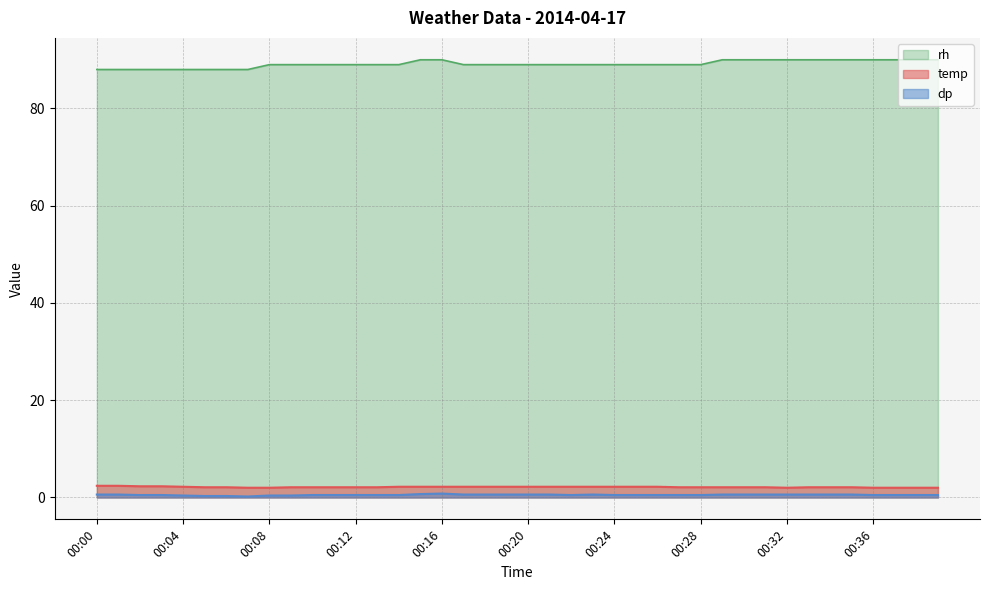

True or false: temp has a value of 0.5 at 00:21.

False